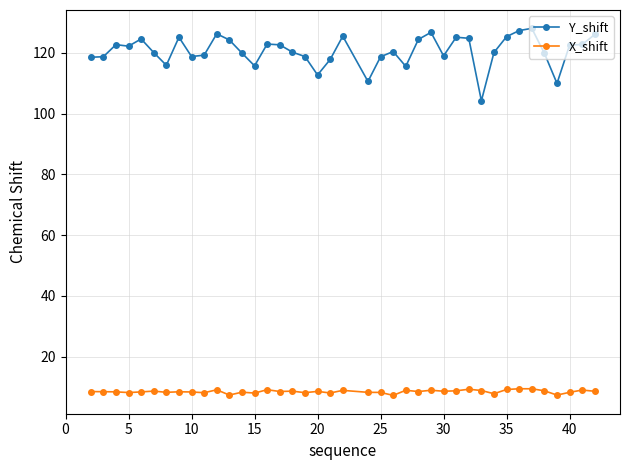

At how many categories does at least one series exceed 13?

40